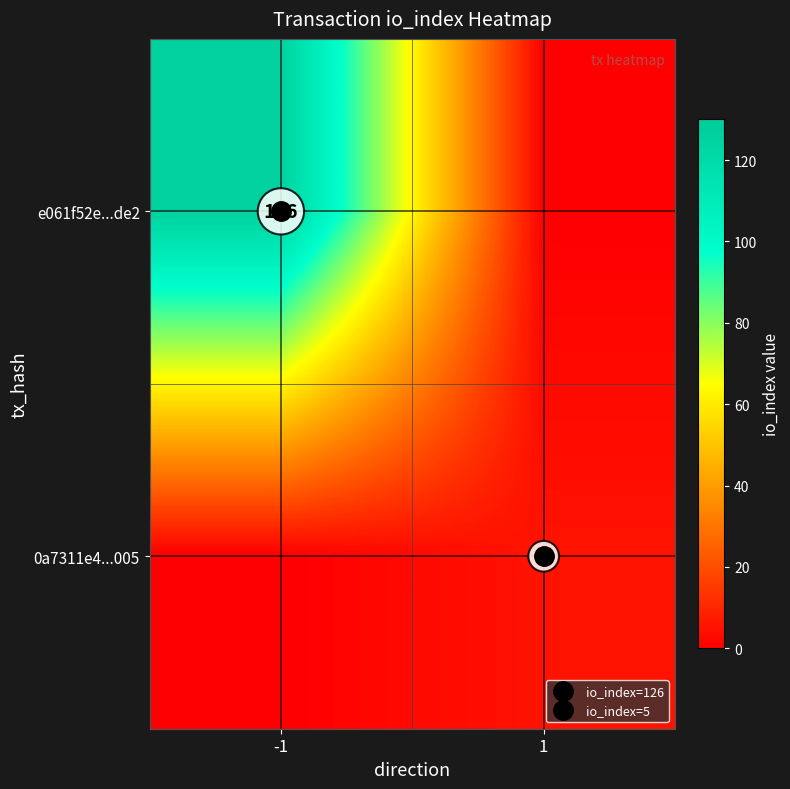

The 0a7311e4...005 series shows -2 at -1. True or false?

False